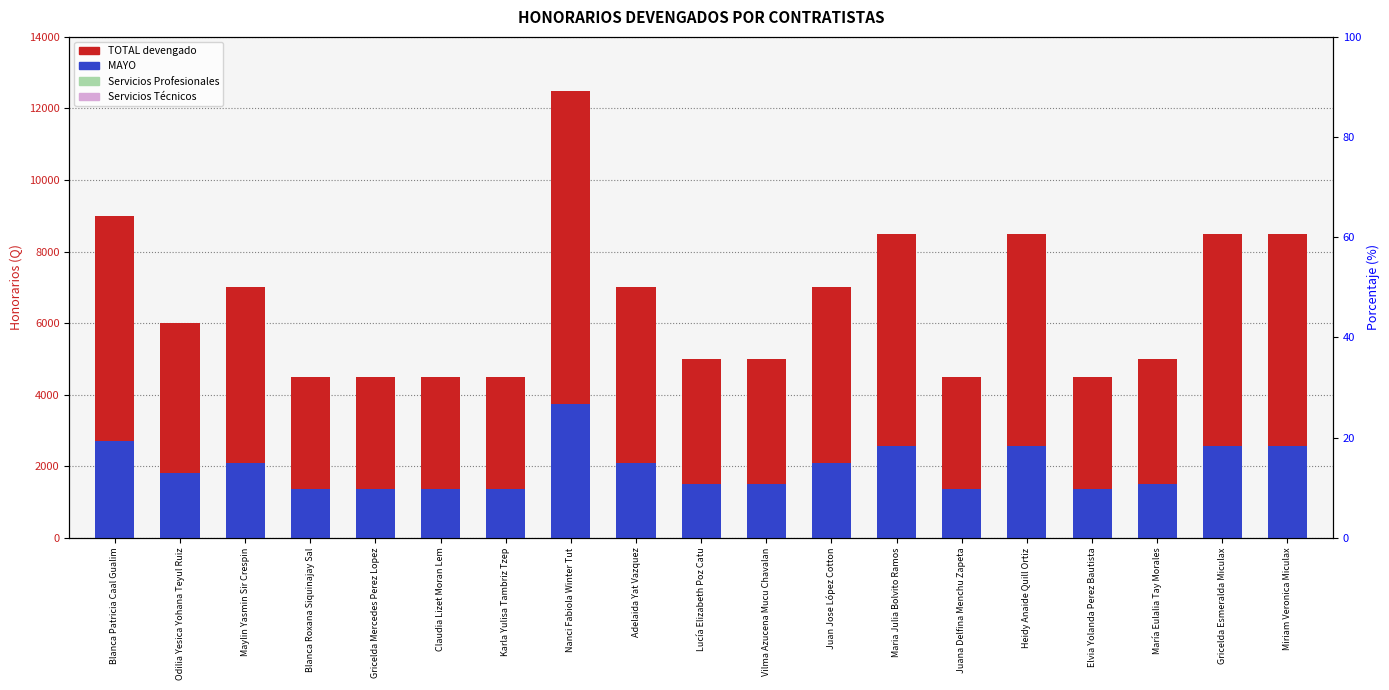

Which series has the widest spread of values?

TOTAL devengado